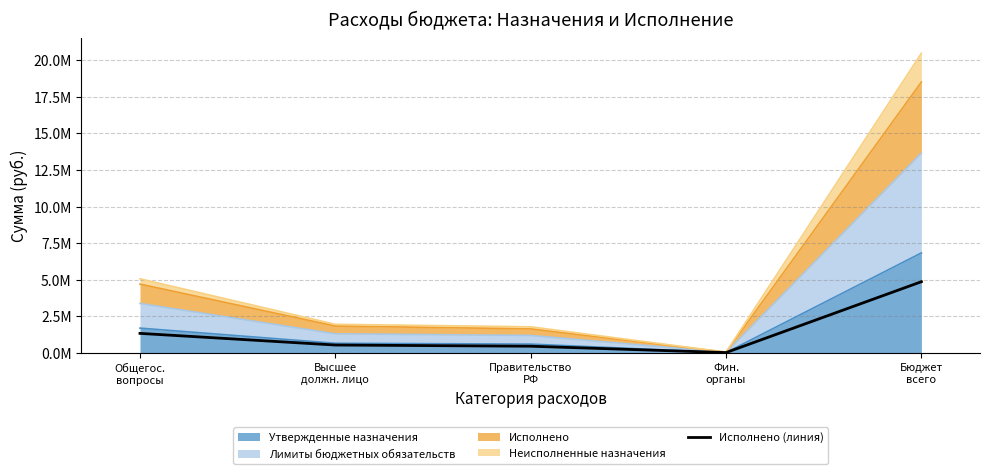

Rank the categories by value from lowest to highest.

Фин.
органы, Правительство
РФ, Высшее
должн. лицо, Общегос.
вопросы, Бюджет
всего